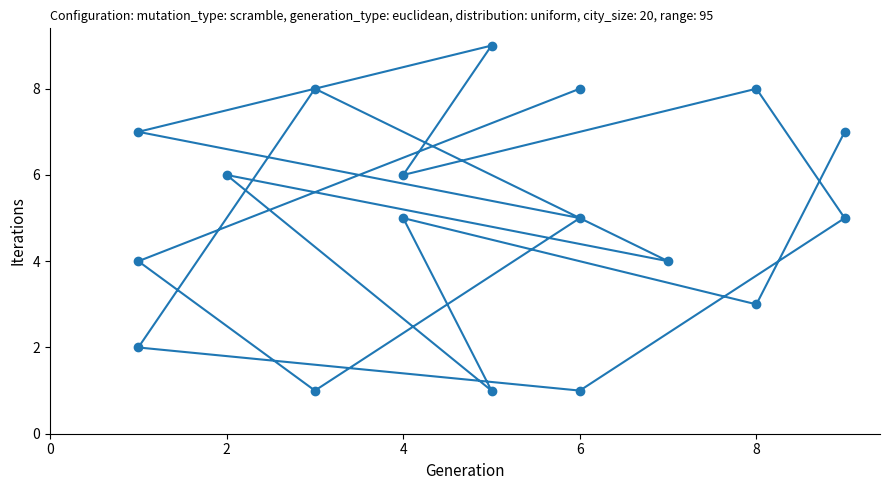

What is the minimum value shown in the chart?

1